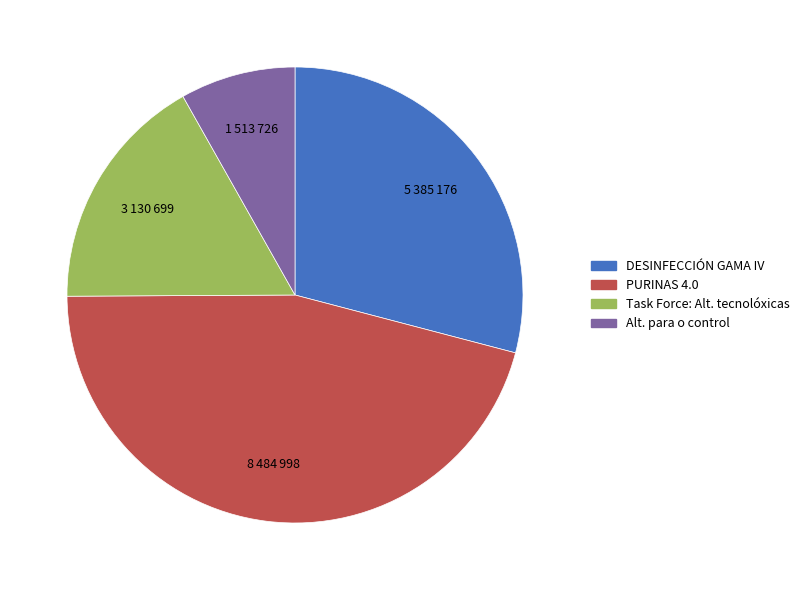

Is there a majority slice in this chart?

No